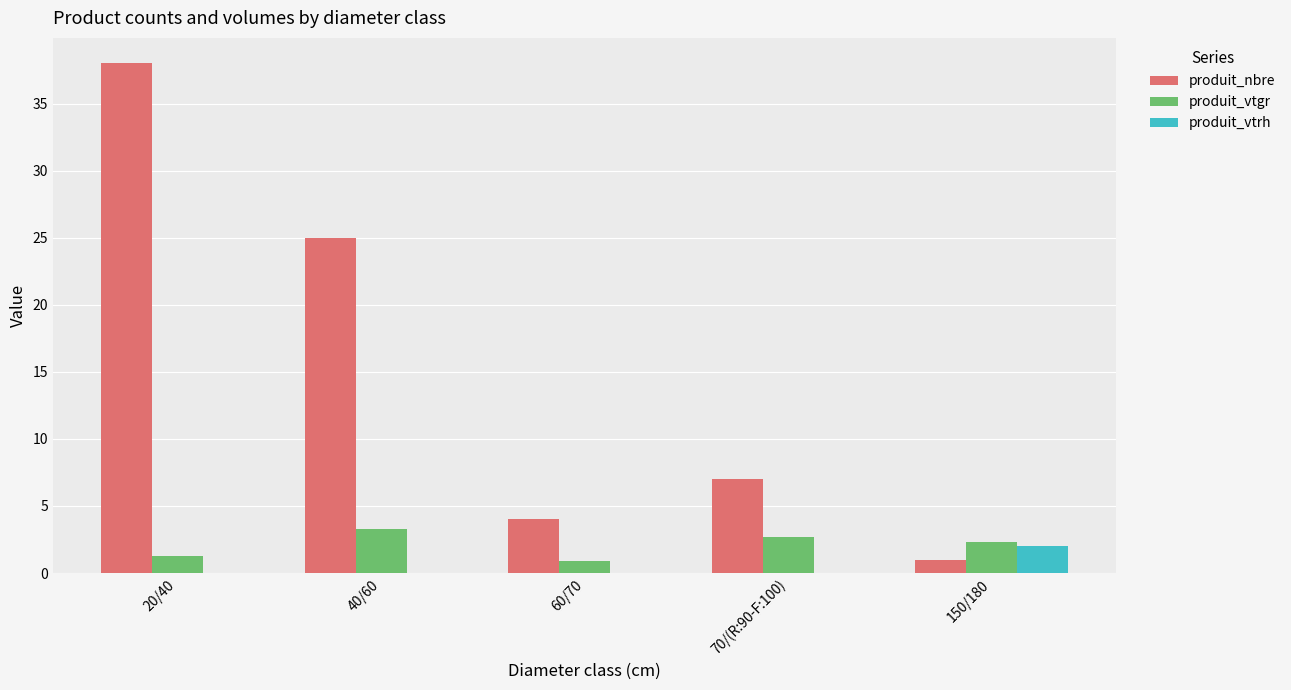

Reading right to left, list all the values displayed in this chart.

produit_nbre: 1.0	7.0	4.0	25.0	38.0
produit_vtgr: 2.3	2.7	0.9	3.3	1.2
produit_vtrh: 2.0	0.0	0.0	0.0	0.0